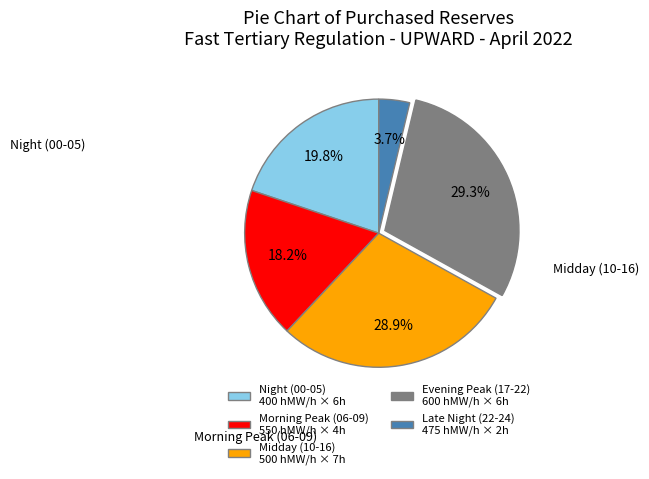

What portion of the pie excludes Late Night (22-24) 475 hMW/h × 2h?

96.3%